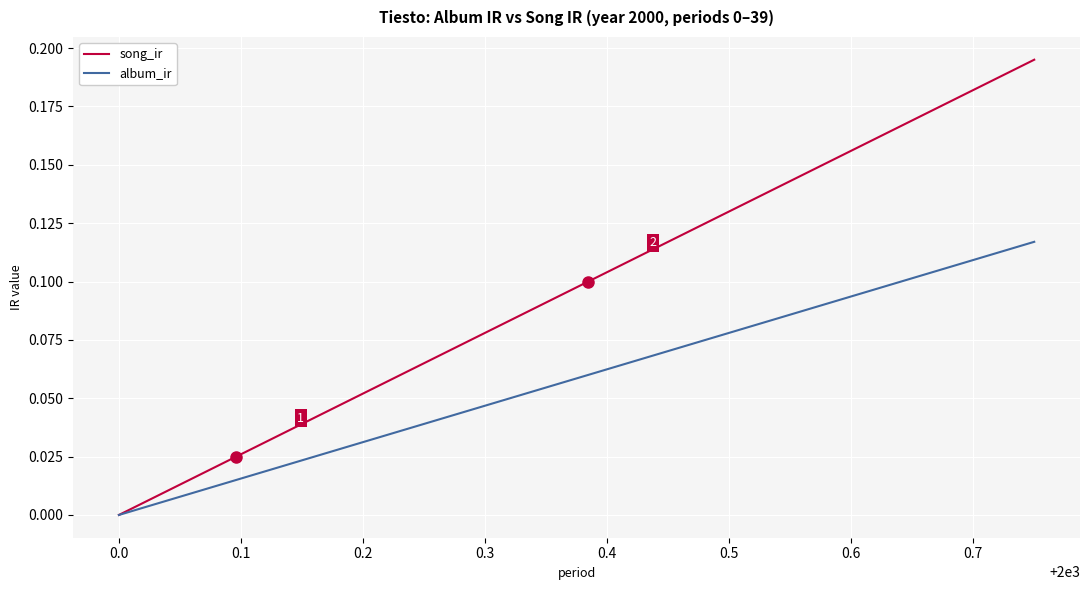

List the series in order of their overall mean, lowest first.

album_ir, song_ir